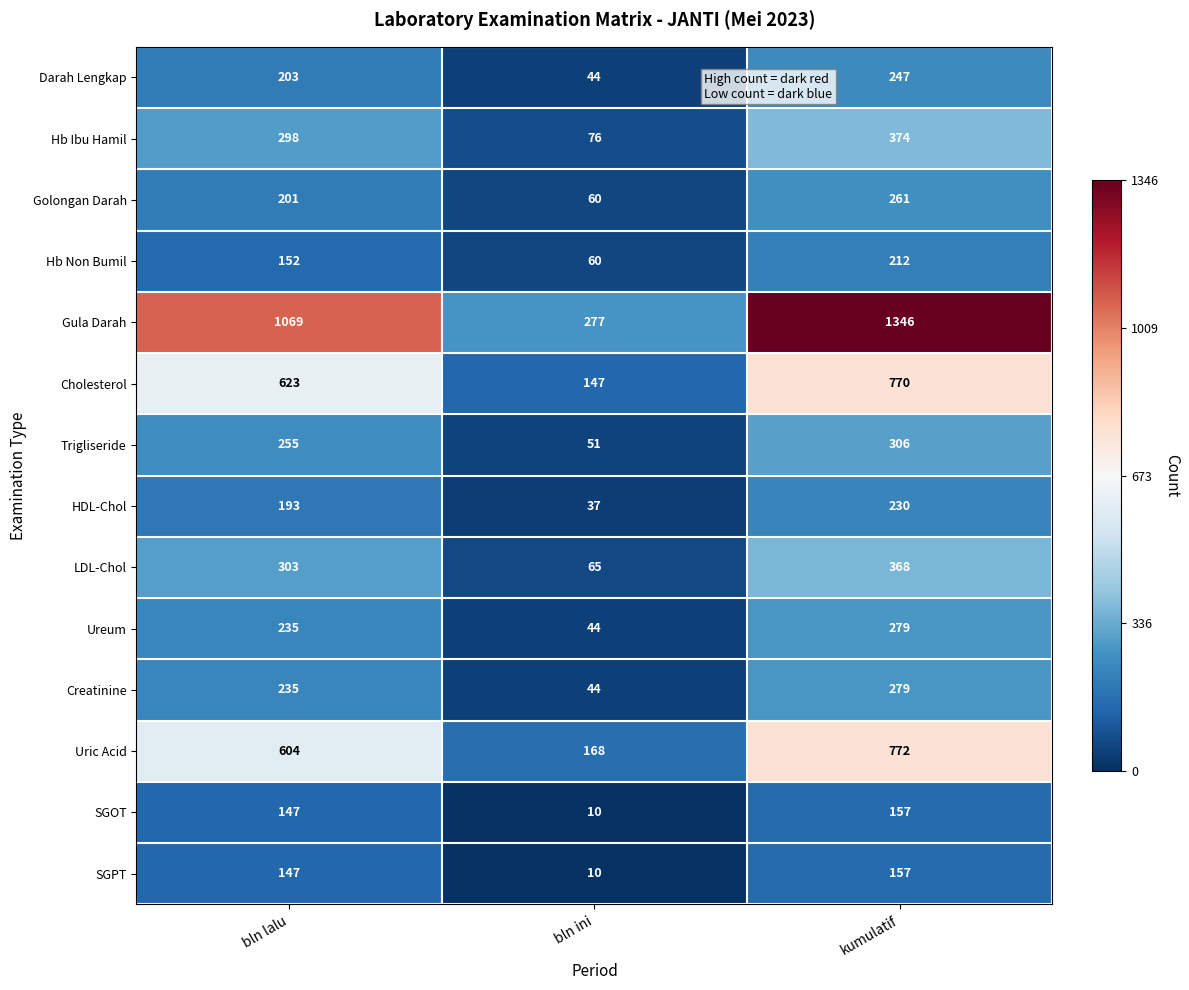

Which series has the largest total across all categories?

Gula Darah